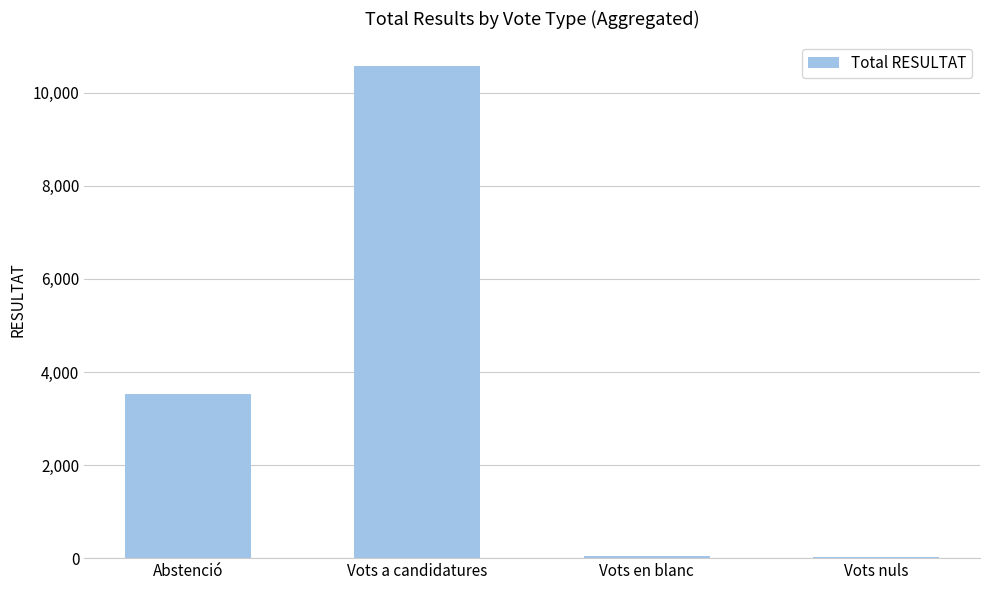

Are the bars grouped side by side (vs. stacked)?

No